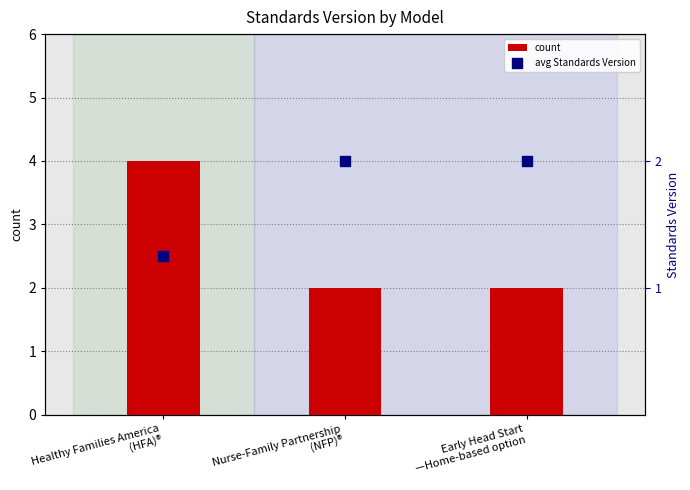

Which series has the widest spread of Y values?

count